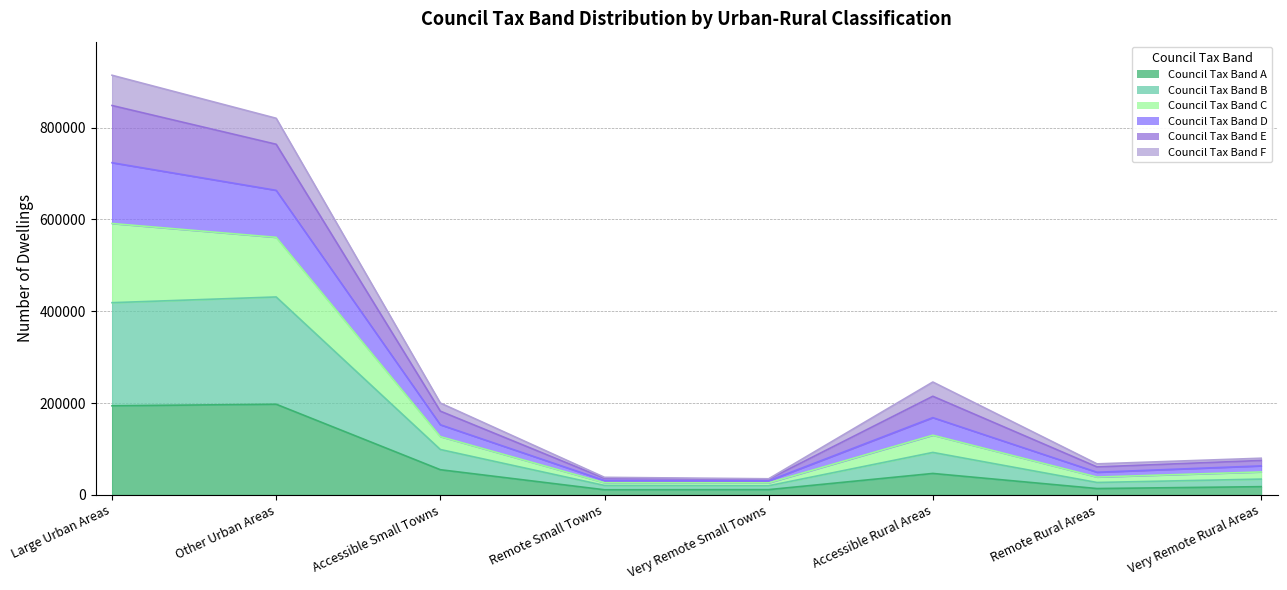

Between Accessible Small Towns and Remote Small Towns, which is larger?

Accessible Small Towns